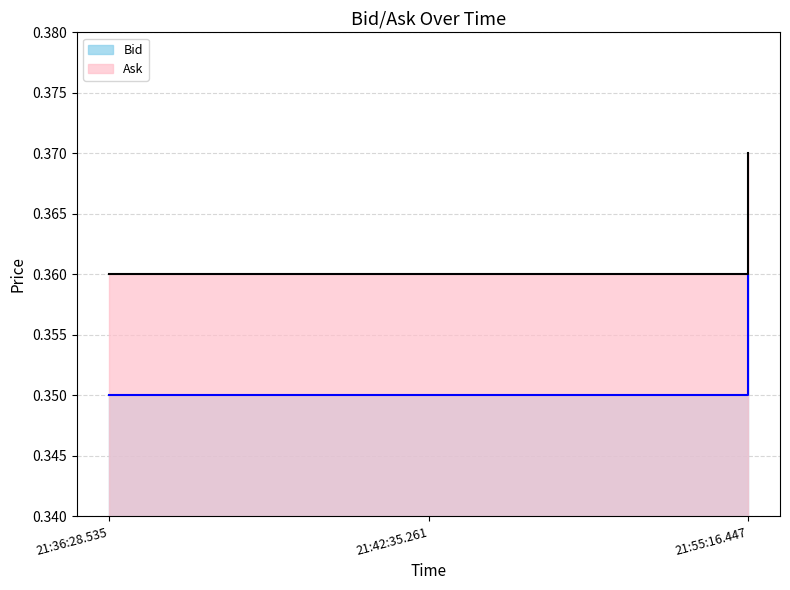

What is the maximum value for Ask?

0.4